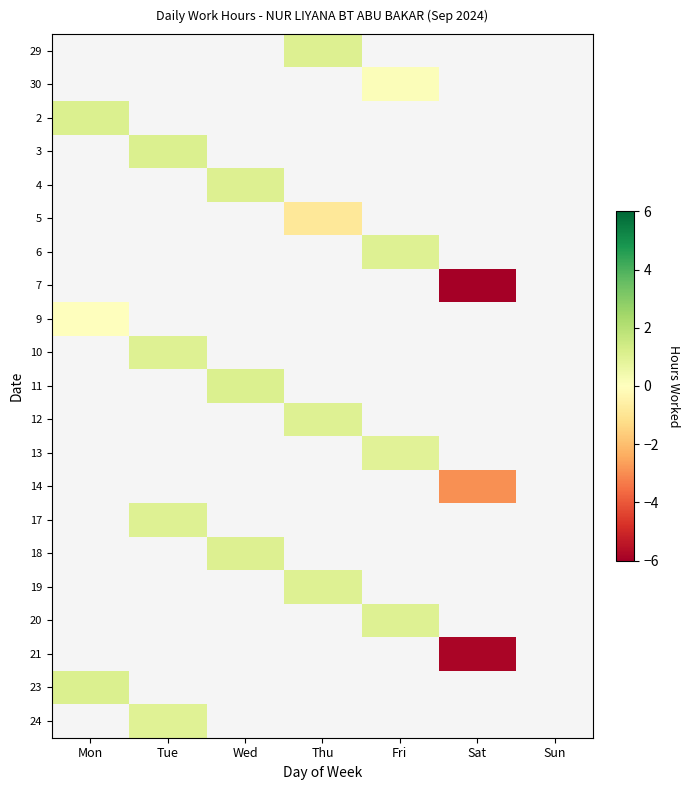

What is the smallest value displayed?

-6.0